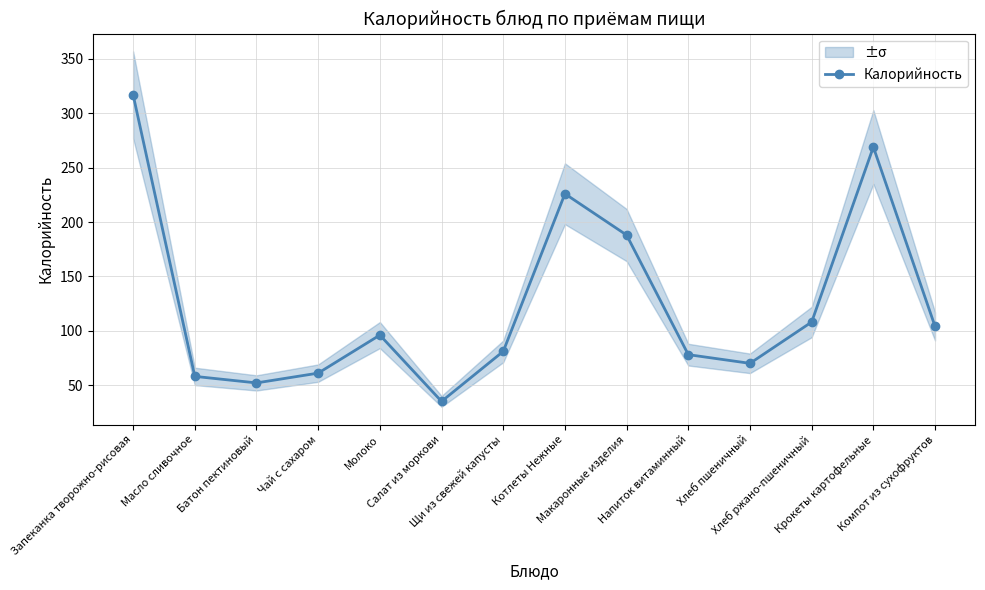

How many points are higher than both their immediate neighbors (excluding endpoints)?

3